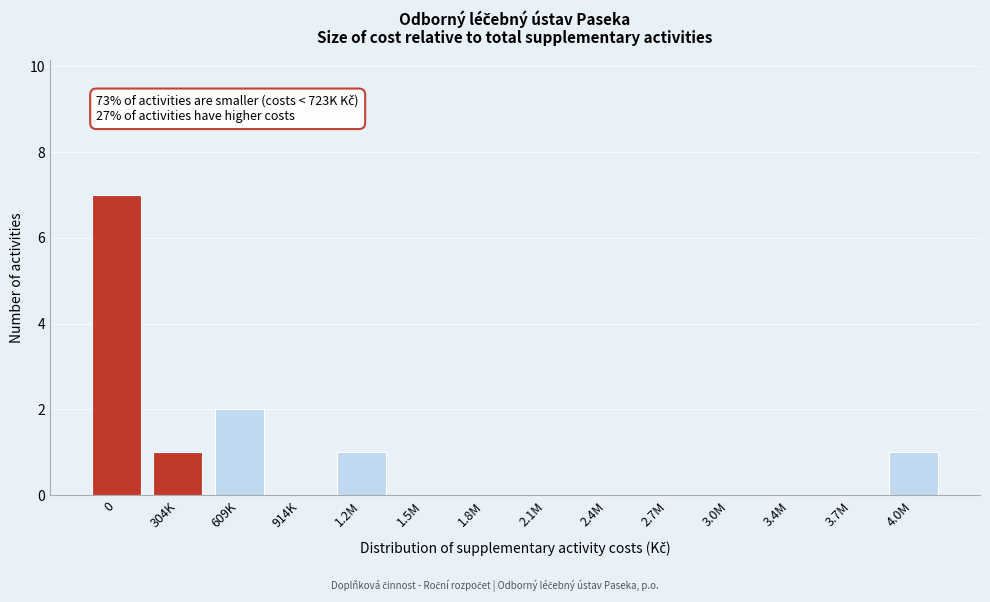

Reading right to left, what are all the values shown in this chart?

4.0M=1	3.7M=0	3.4M=0	3.0M=0	2.7M=0	2.4M=0	2.1M=0	1.8M=0	1.5M=0	1.2M=1	914K=0	609K=2	304K=1	0=7